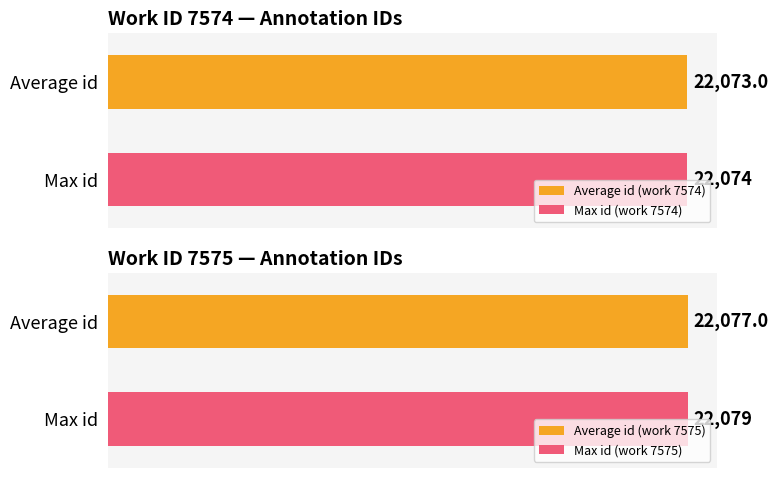

Which has a higher value, 22078 or 22072?

22078